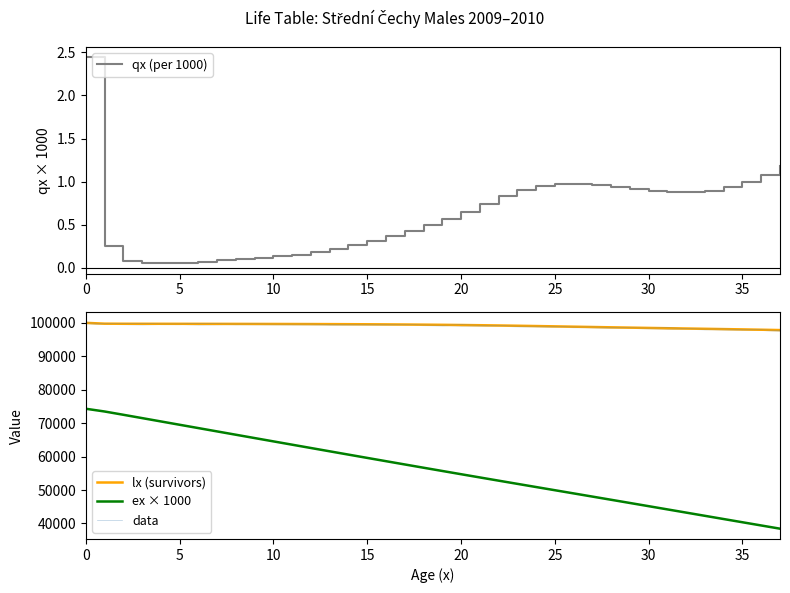

How many interior local peaks does the qx (per 1000) series have?

1